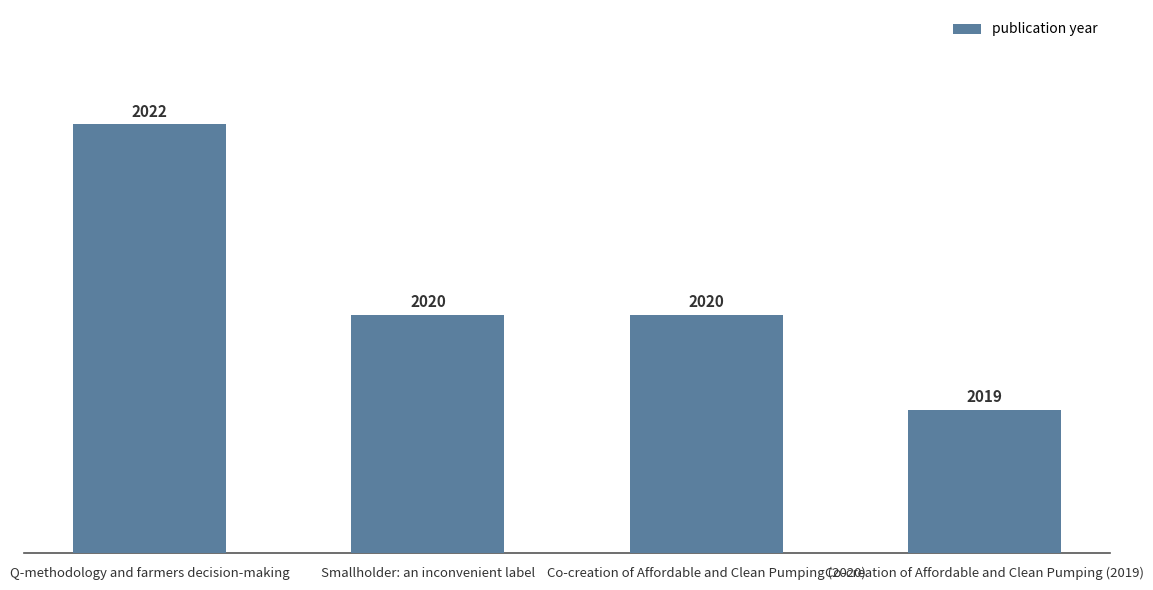

What is the value of the 1st bar from the left?

2022